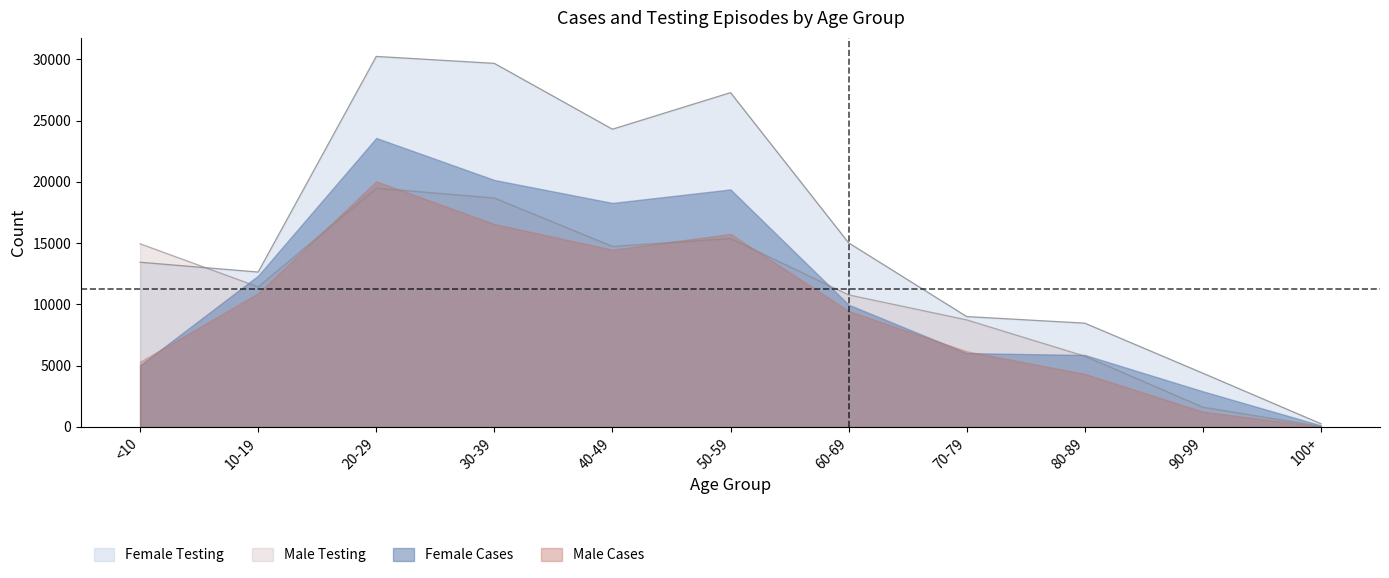

Rank the series at 30-39 from lowest to highest value.

Male Cases, Male Testing, Female Cases, Female Testing